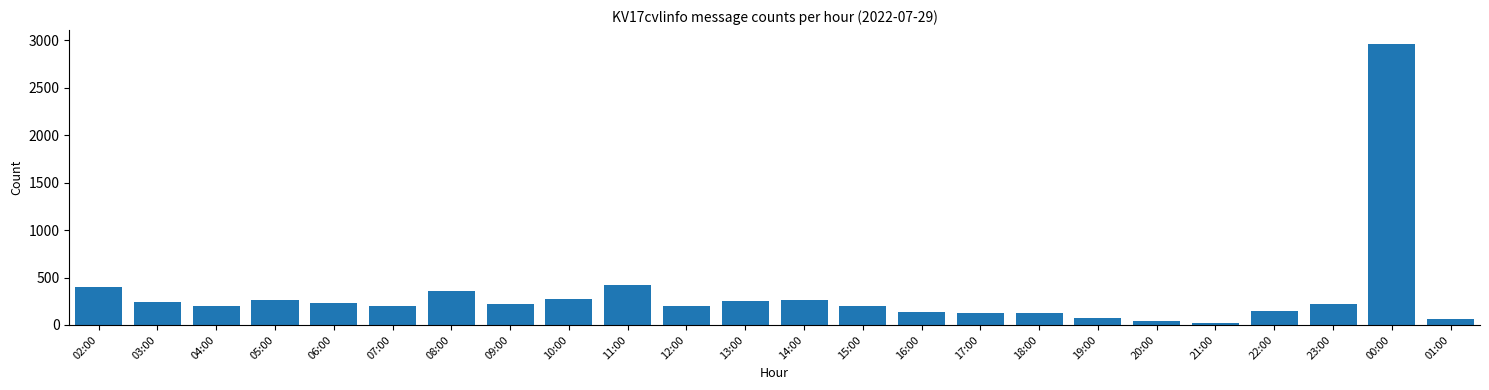

What is the change in value from 09:00 to 16:00?

-79